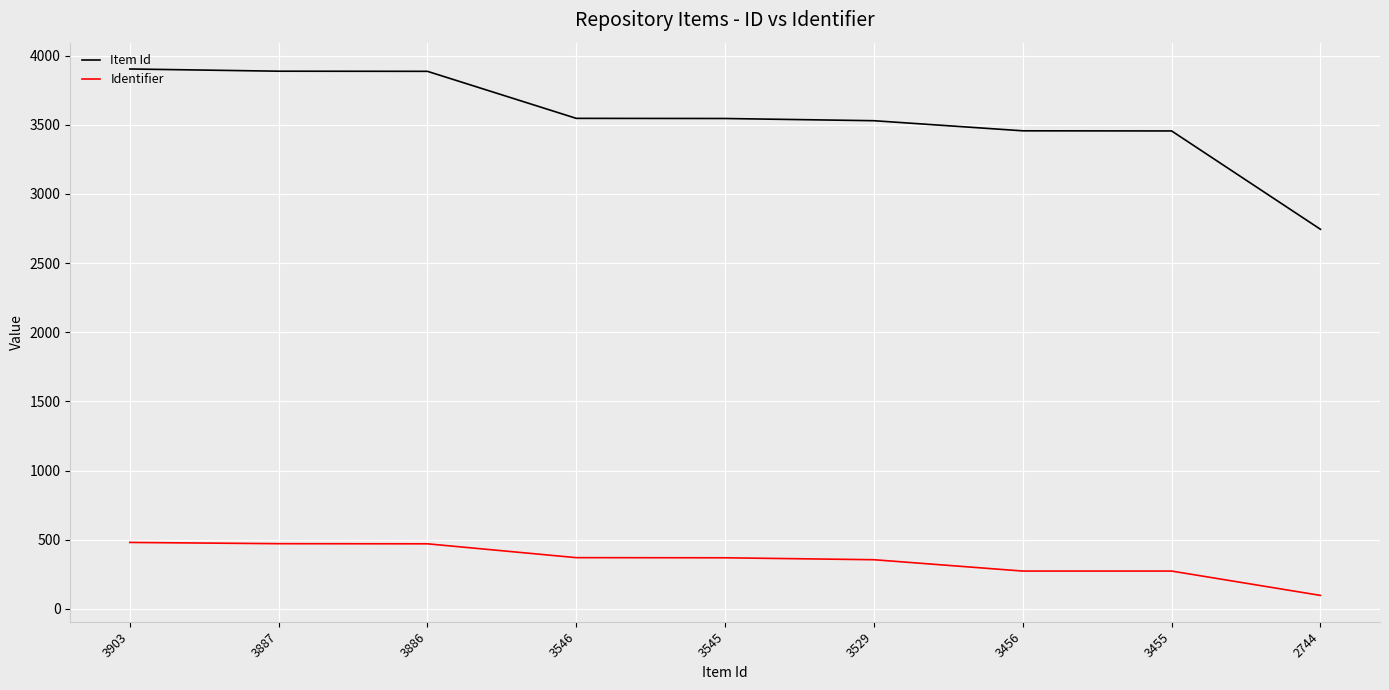

Where does the Item Id series first go above 3545?

3903